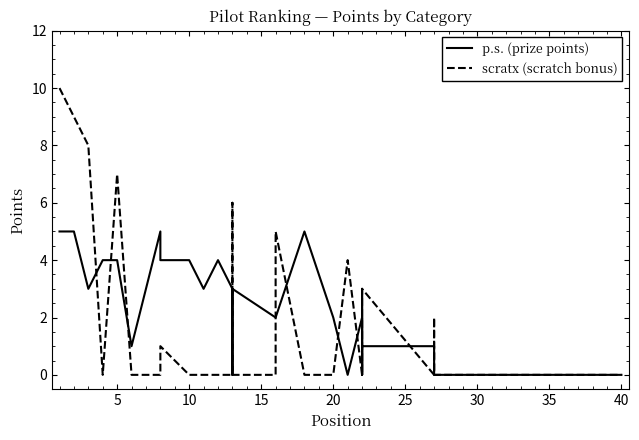

How many data points does each series have?

40